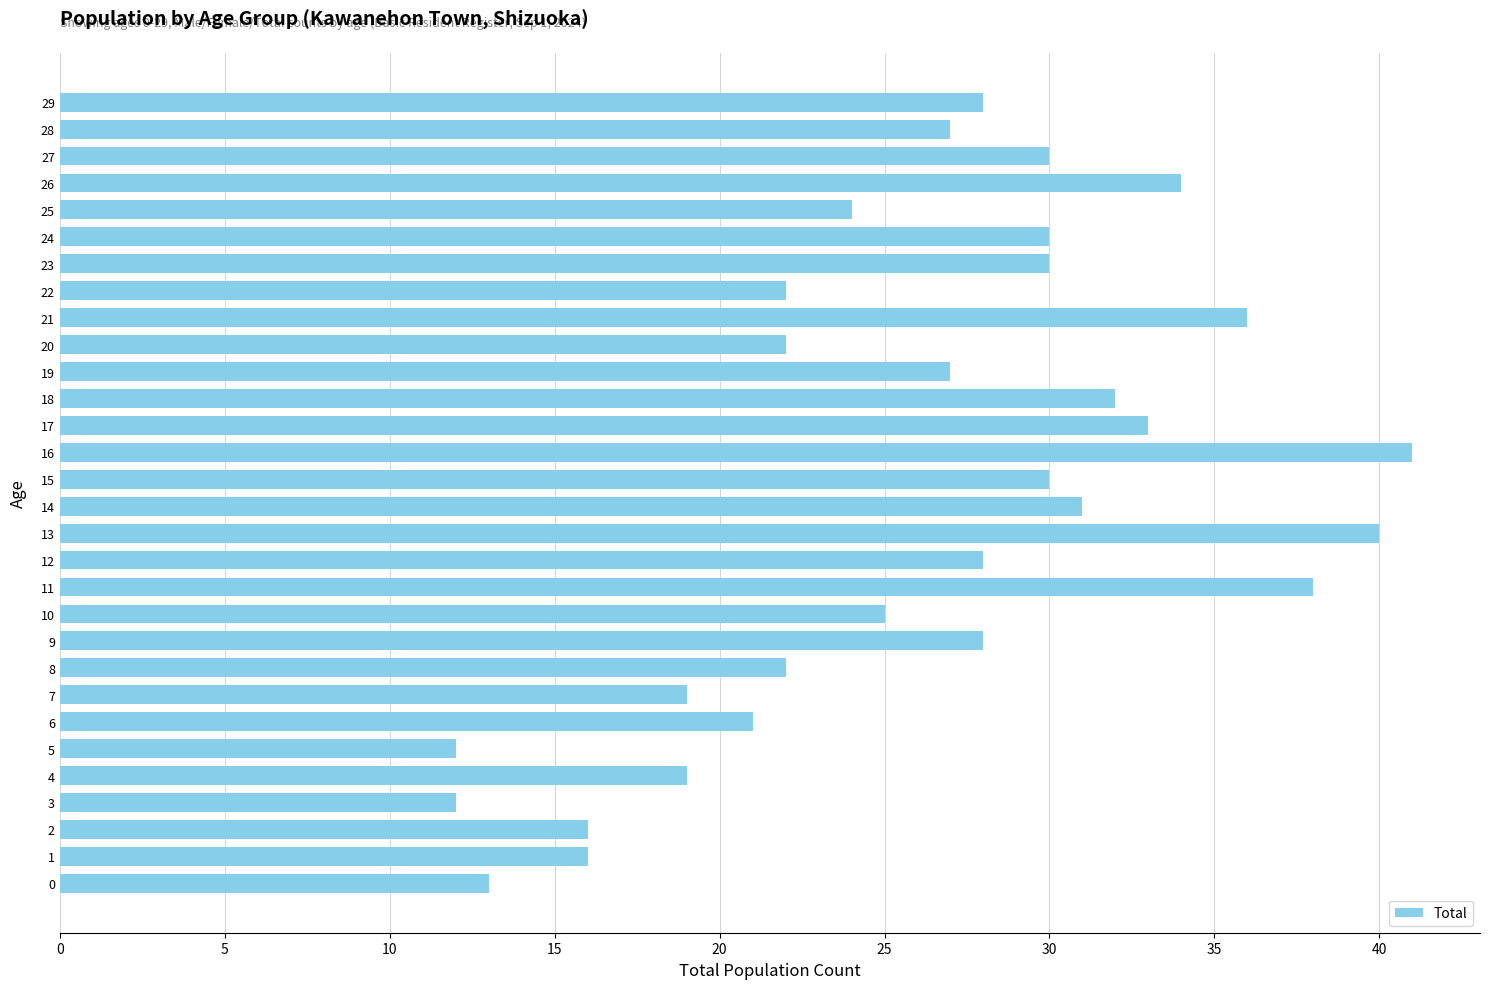

What is the change in value from 17 to 20?

-11